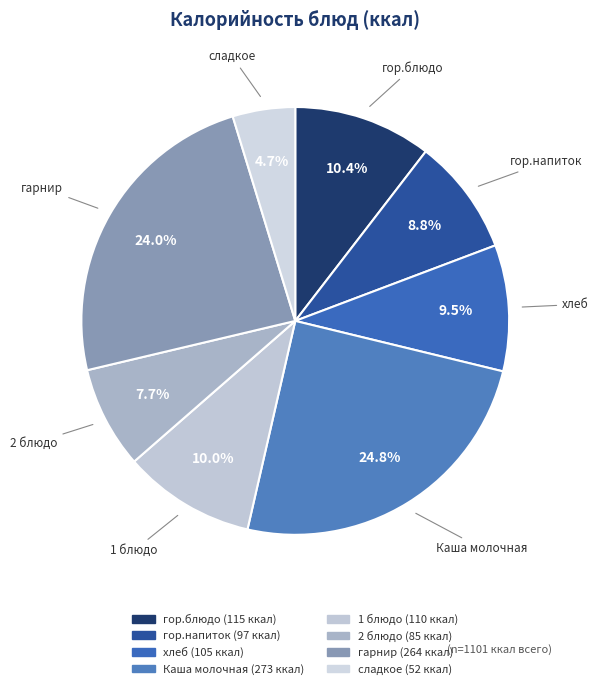

Which has a higher value, гарнир or гор.блюдо?

гарнир